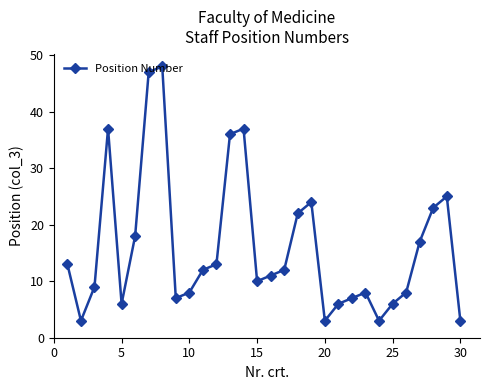

What is the value of the 28th point from the left?

23